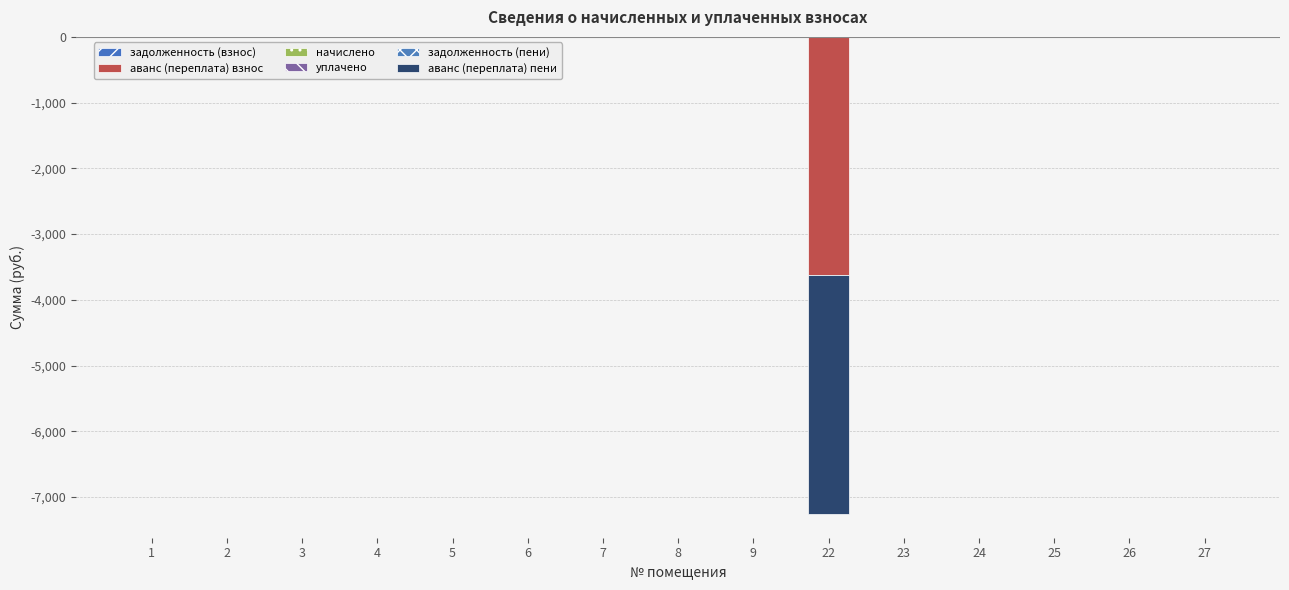

The value of начислено at 8 is 0. True or false?

True